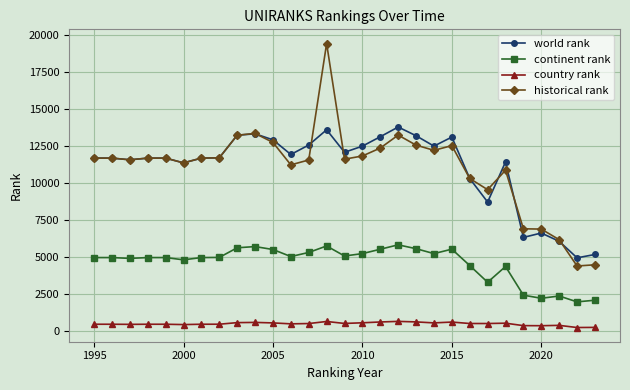

Which series has the largest range (max minus min)?

historical rank